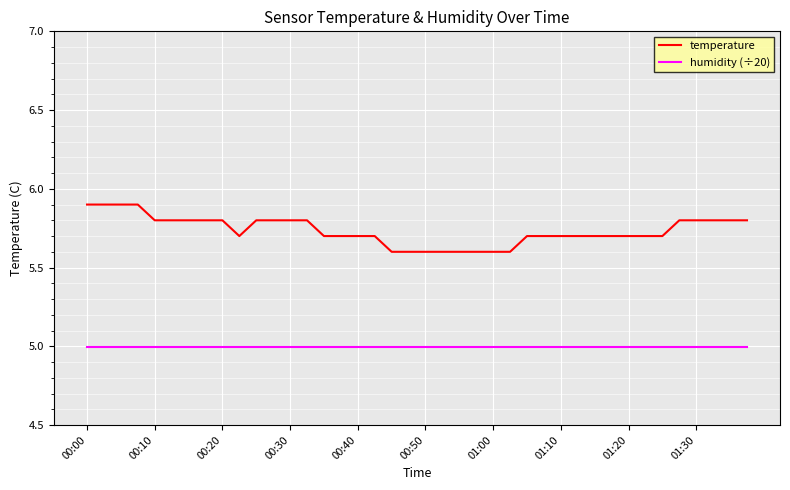

What is the highest value of the humidity (÷20) series?

5.0